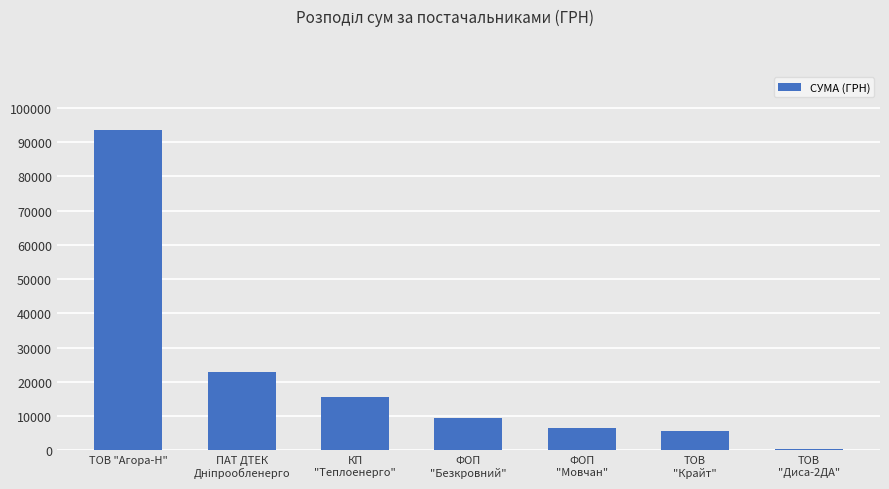

Reading right to left, what are all the values shown in this chart?

270.0	5671.6	6472.4	9454.6	15570.0	22733.0	93700.6